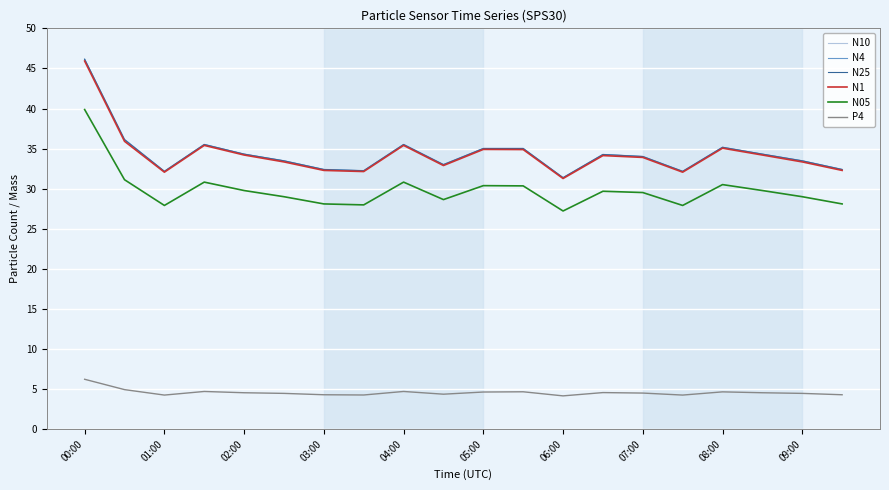

What is the minimum value for N05?

27.2